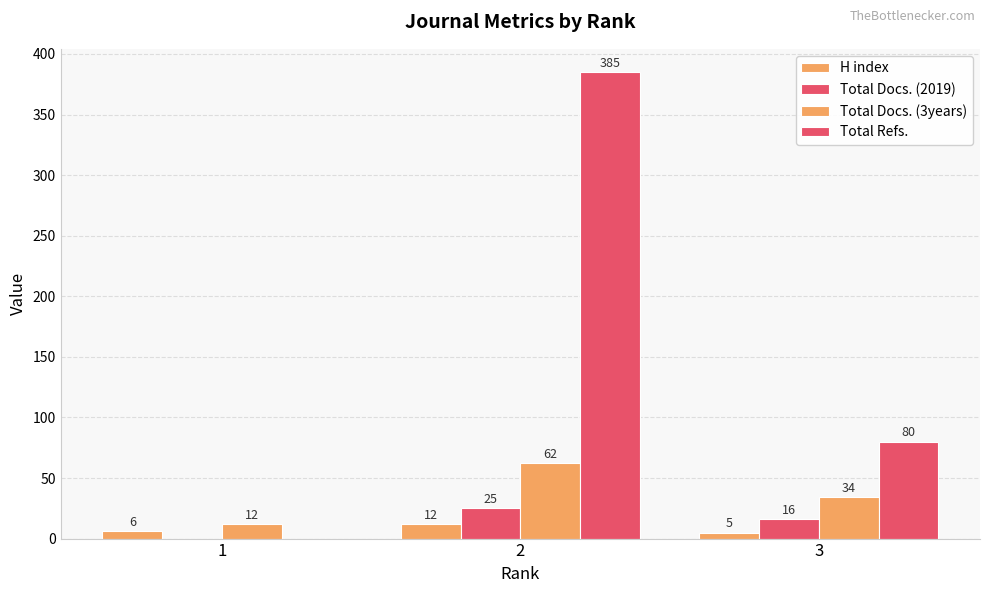

Is it true that Total Docs. (3years) equals 22 at 1?

False